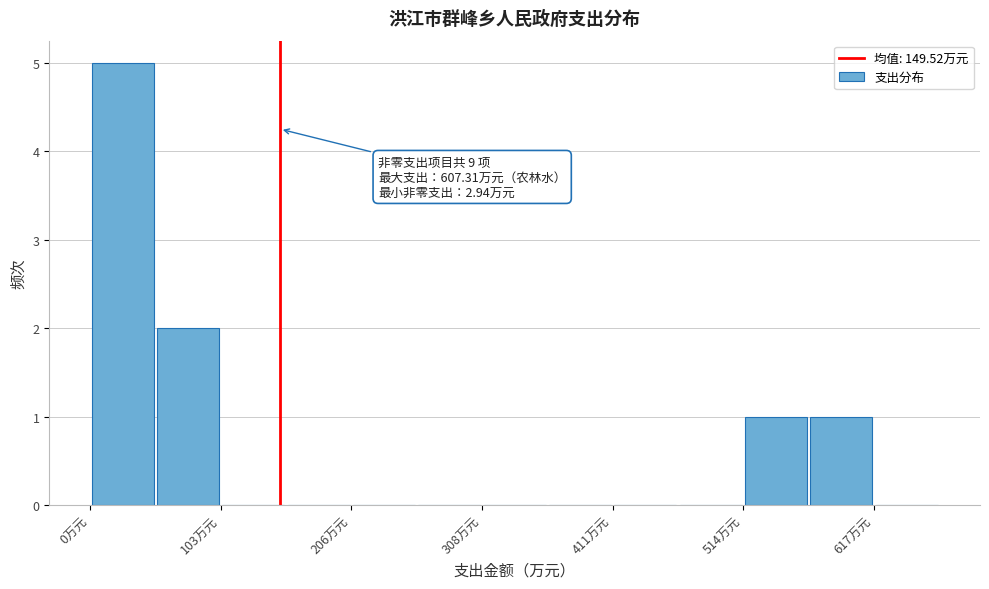

Around what value on the x-axis is the tallest bar? Give the approximate position of its centre, as read against the axis.

20